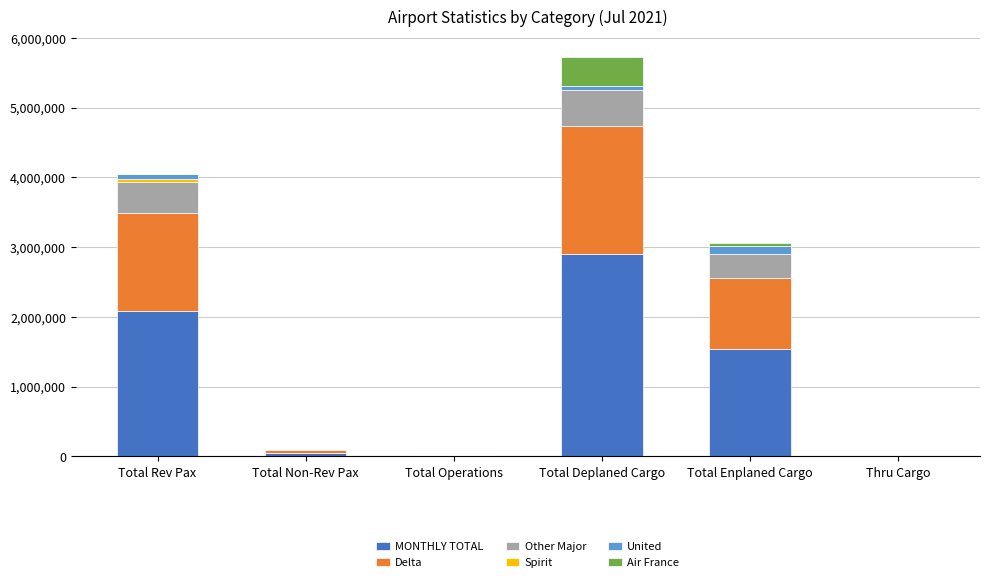

At which category is the sum across all series the highest?

Total Deplaned Cargo